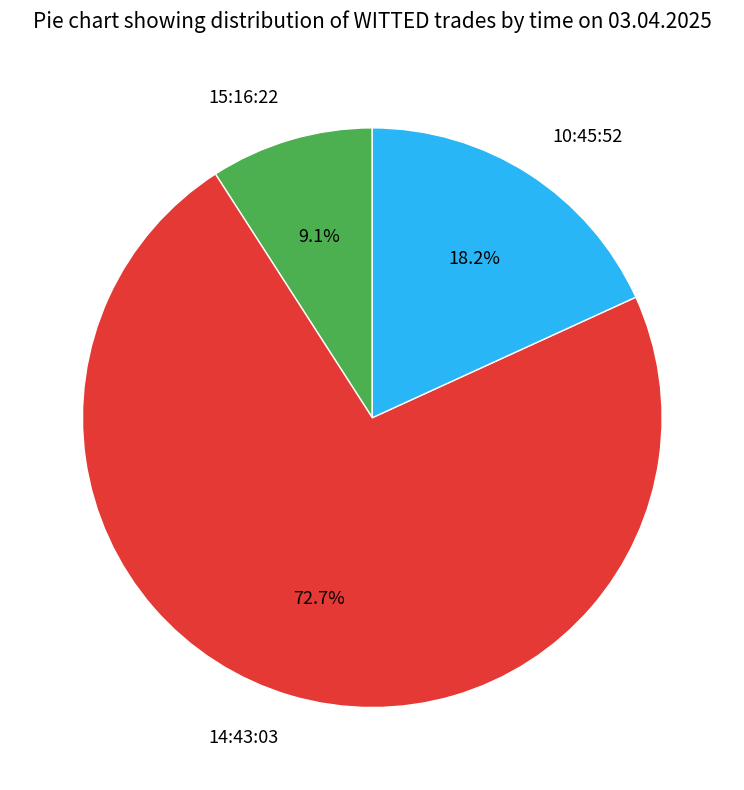

Is it true that 10:45:52 is 23% of the pie?

False